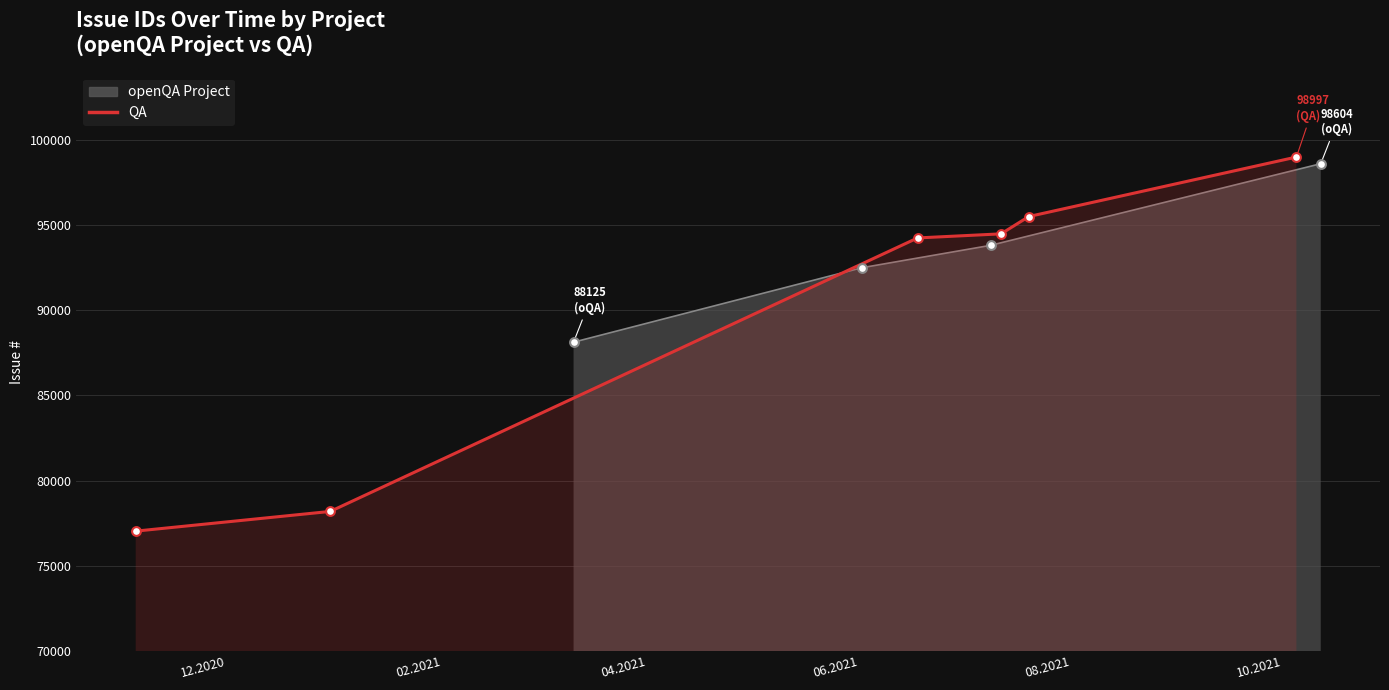

Which has a higher value, 12.2020 or 02.2021?

02.2021